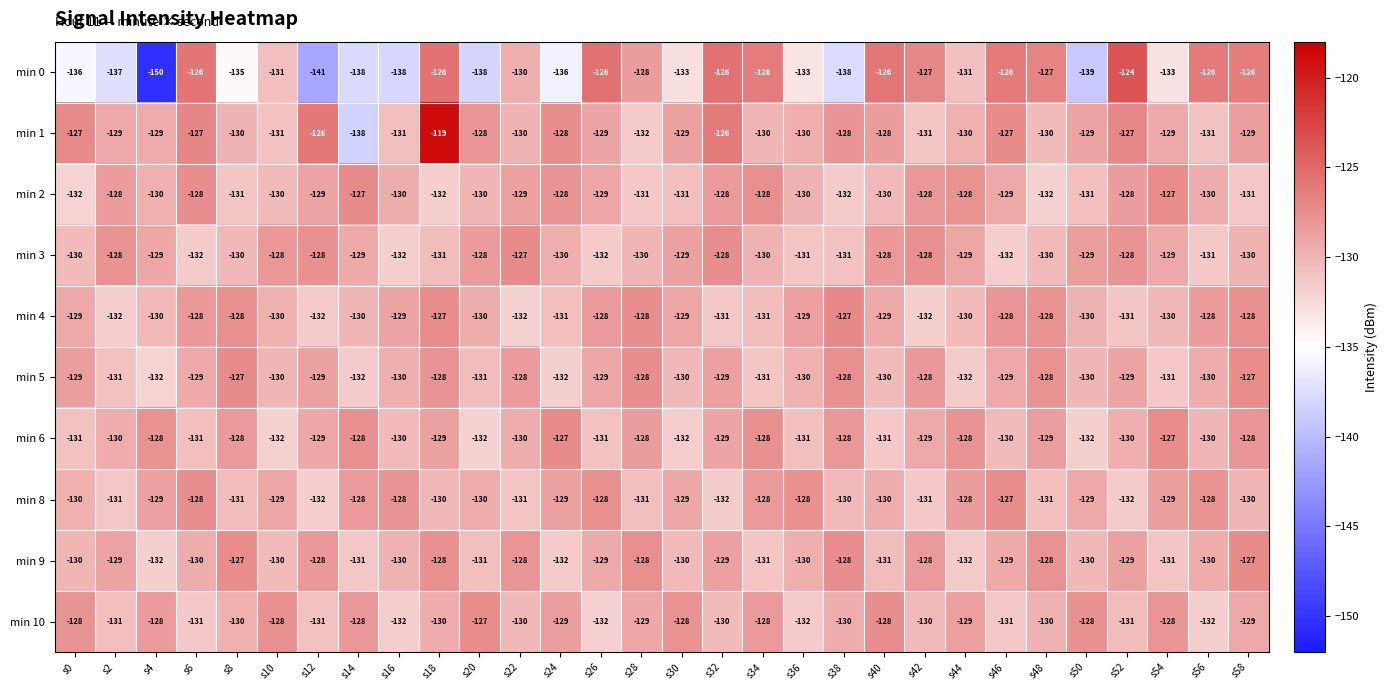

What is the difference between the highest and lowest values at s0?

9